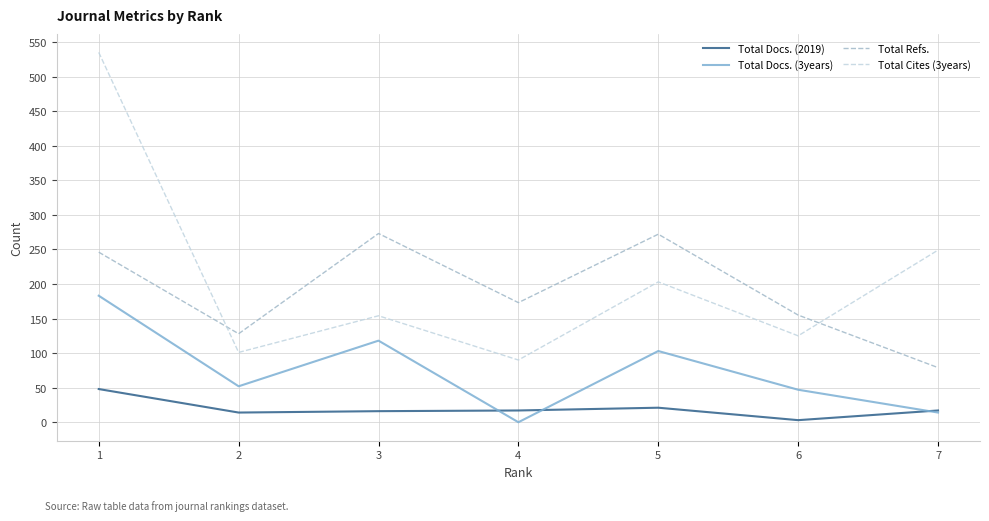

At 5, list the series in order from largest to smallest.

Total Refs., Total Cites (3years), Total Docs. (3years), Total Docs. (2019)